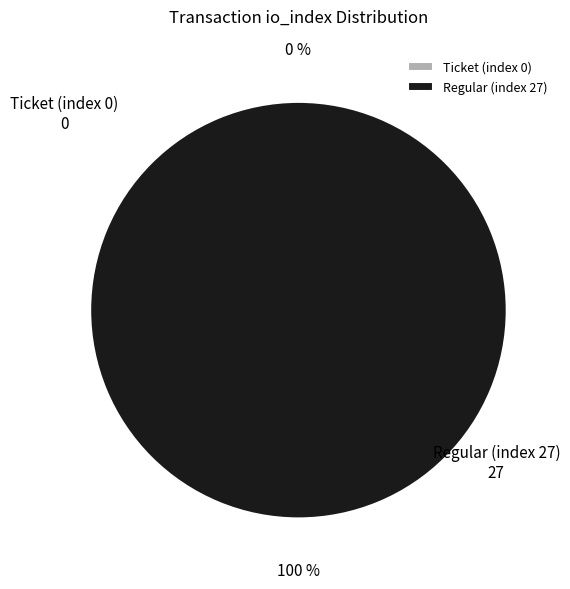

Is it true that Ticket (index 0) is 9% of the pie?

False